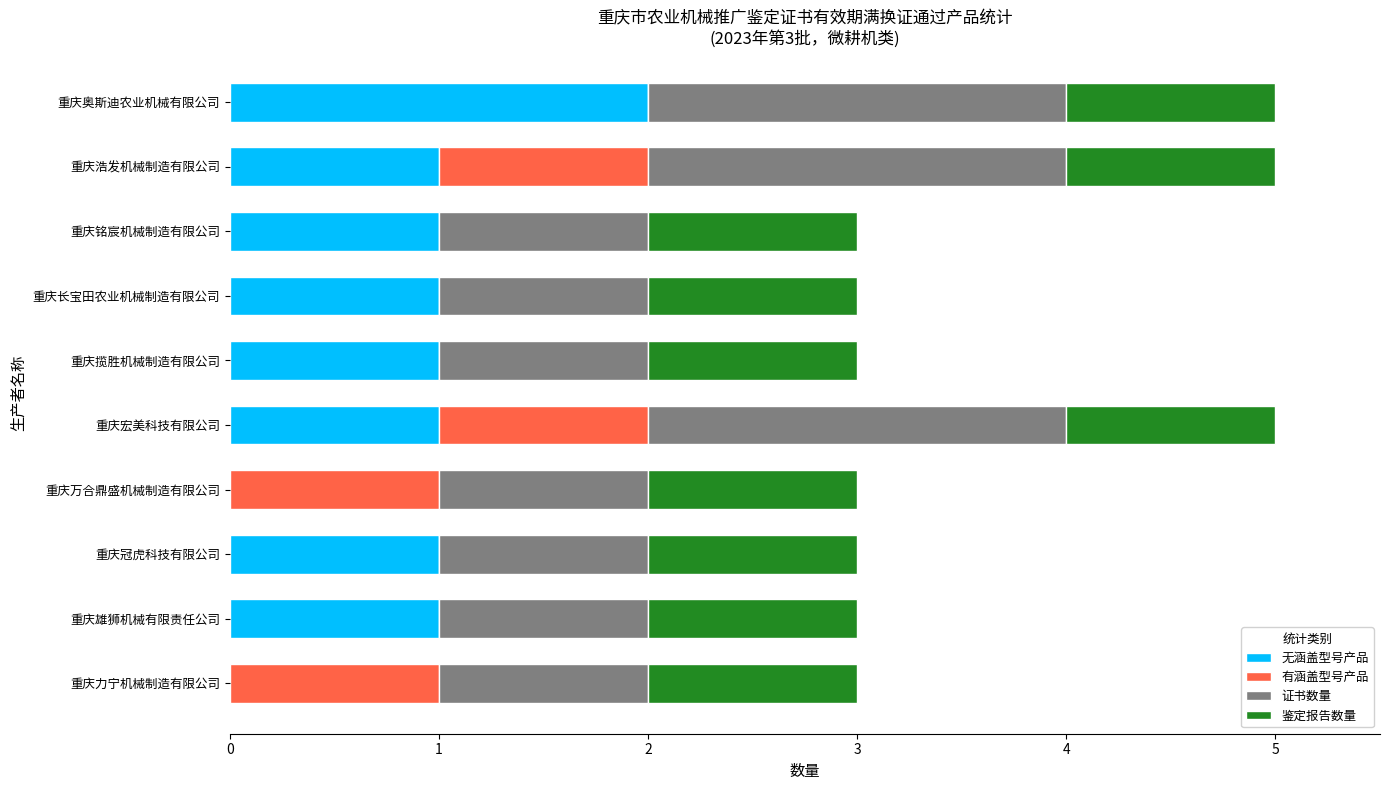

Which category has the highest value in the 无涵盖型号产品 series?

重庆奥斯迪农业机械有限公司